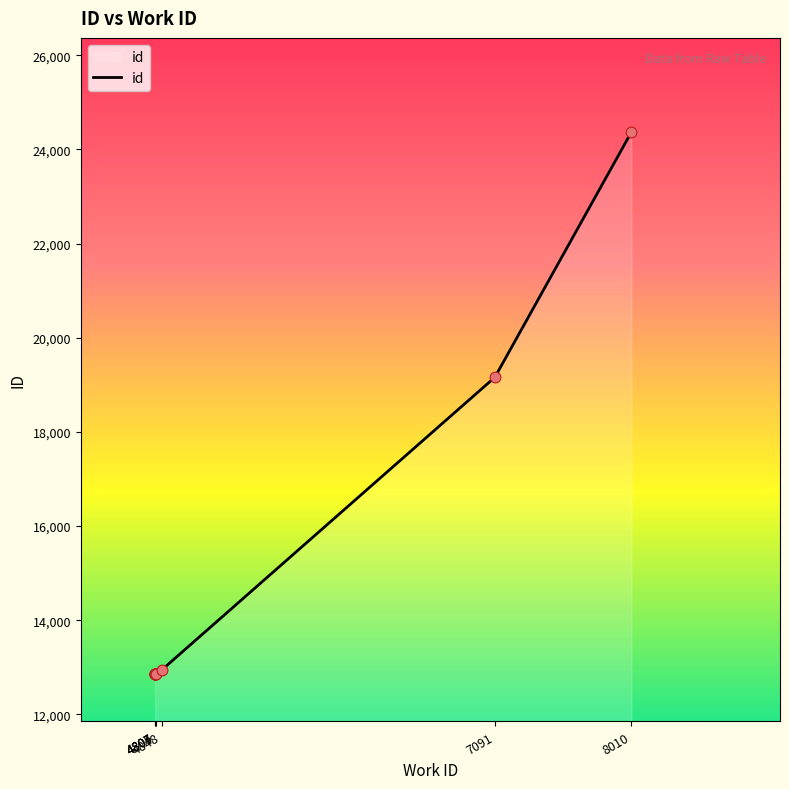

What is the ratio of the value at 4807 to the value at 4804?

1.0